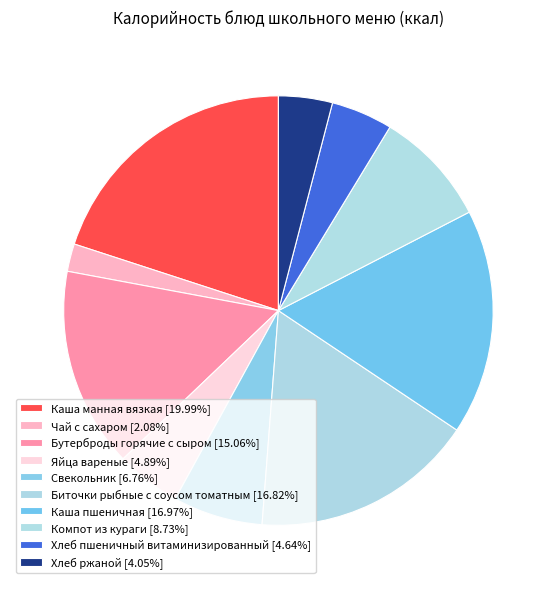

How many slices are in this pie chart?

10